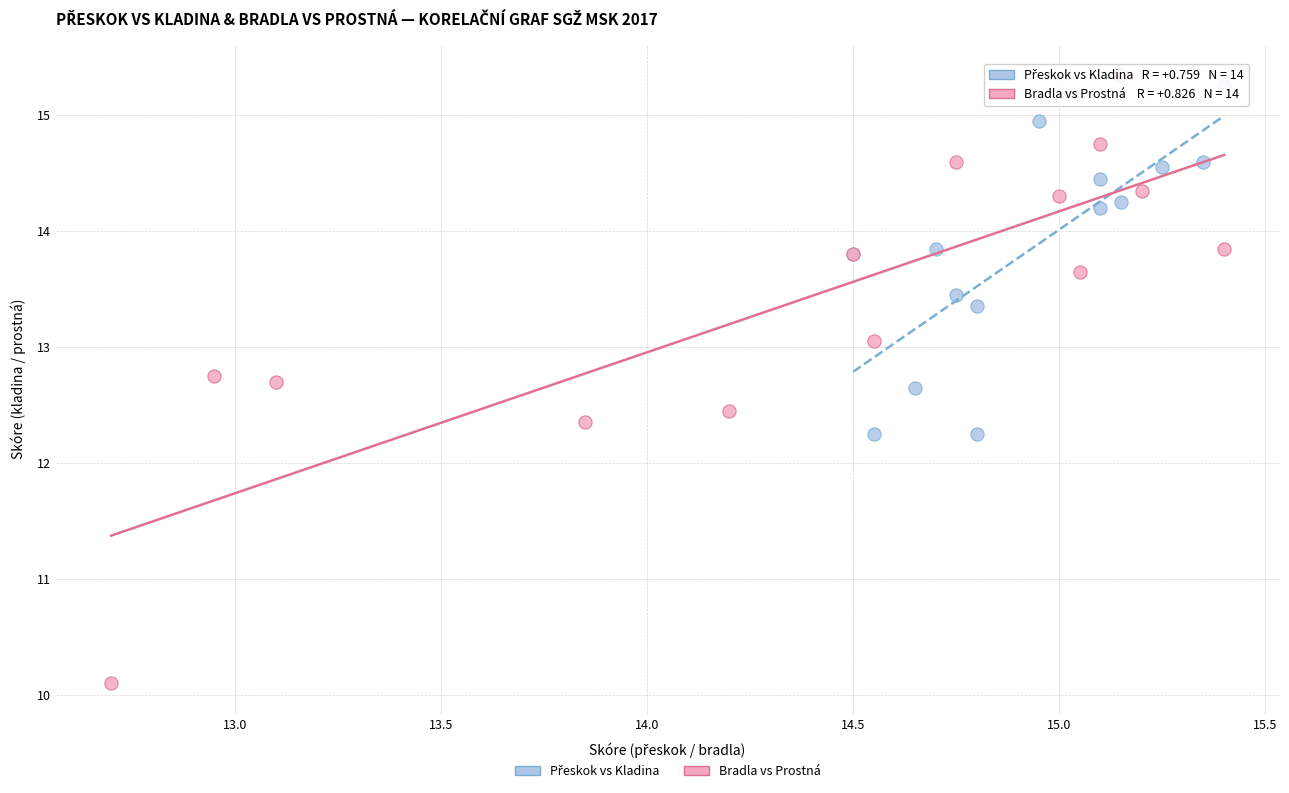

Which series has the widest spread of Y values?

Bradla vs Prostná